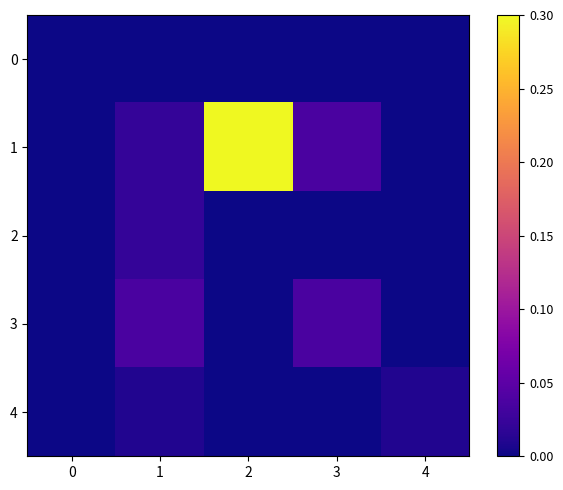

At which category is the sum across all series the highest?

2